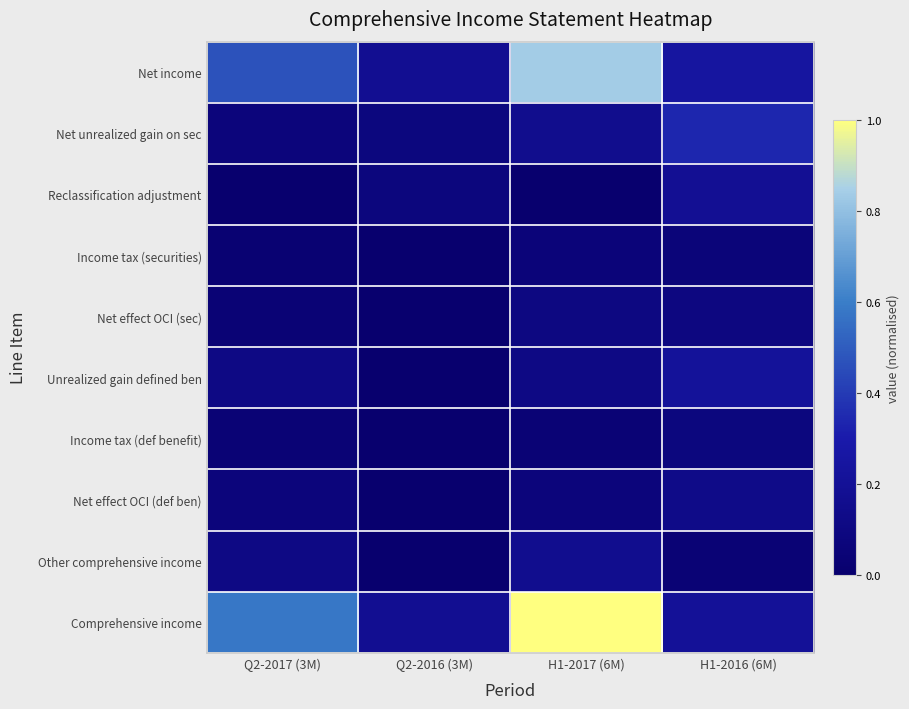

Which series has the largest total across all categories?

Comprehensive income